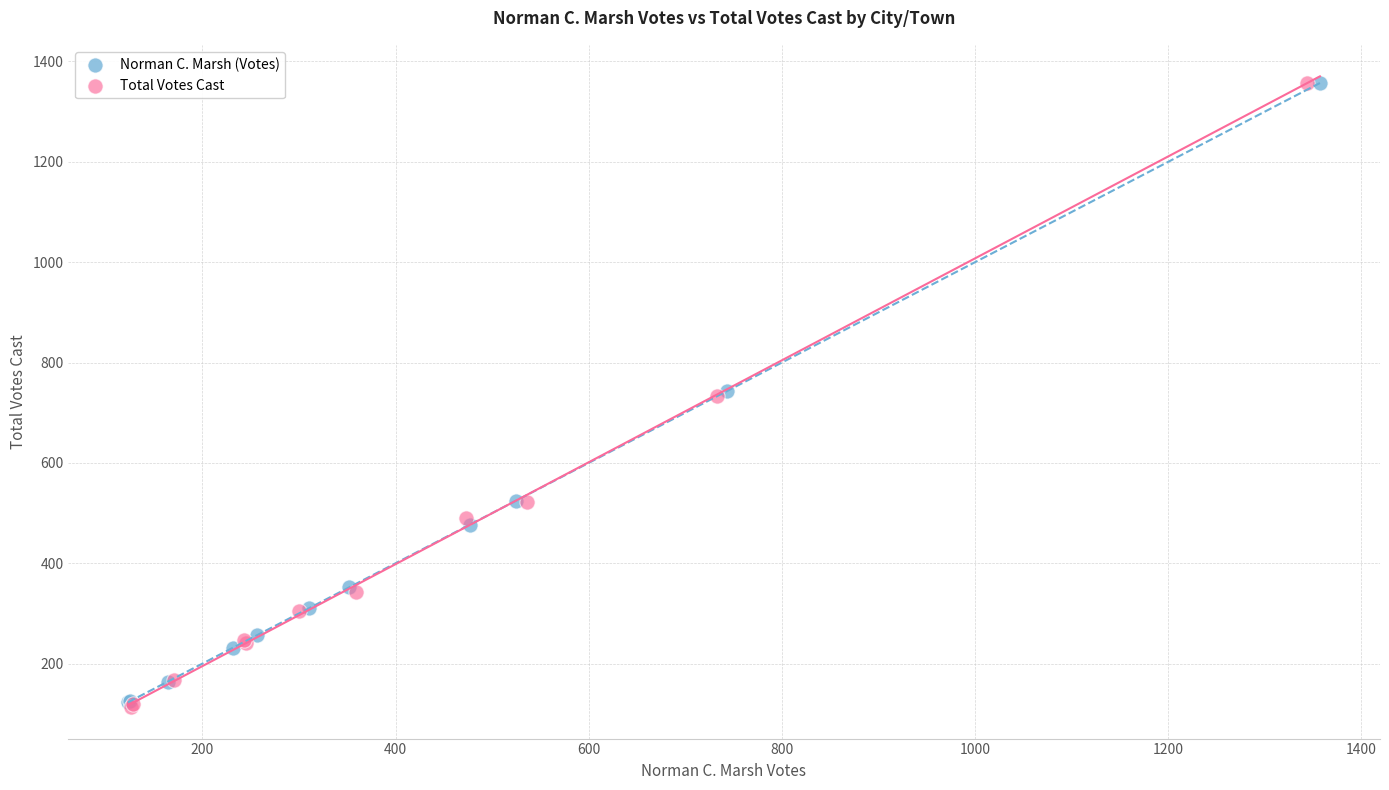

Which series has the widest spread of Y values?

Total Votes Cast